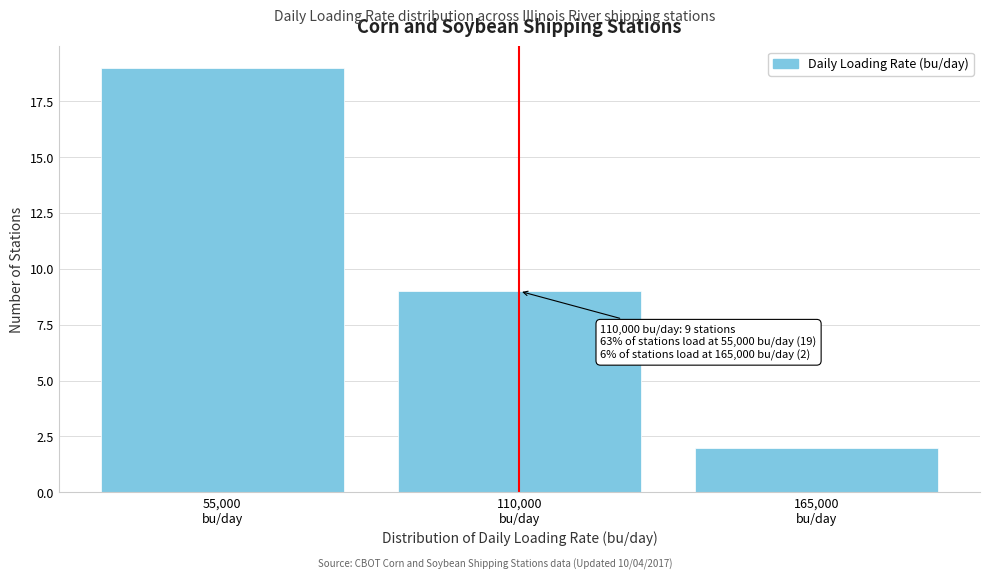

Reading right to left, extract all data points from this chart.

2	9	19